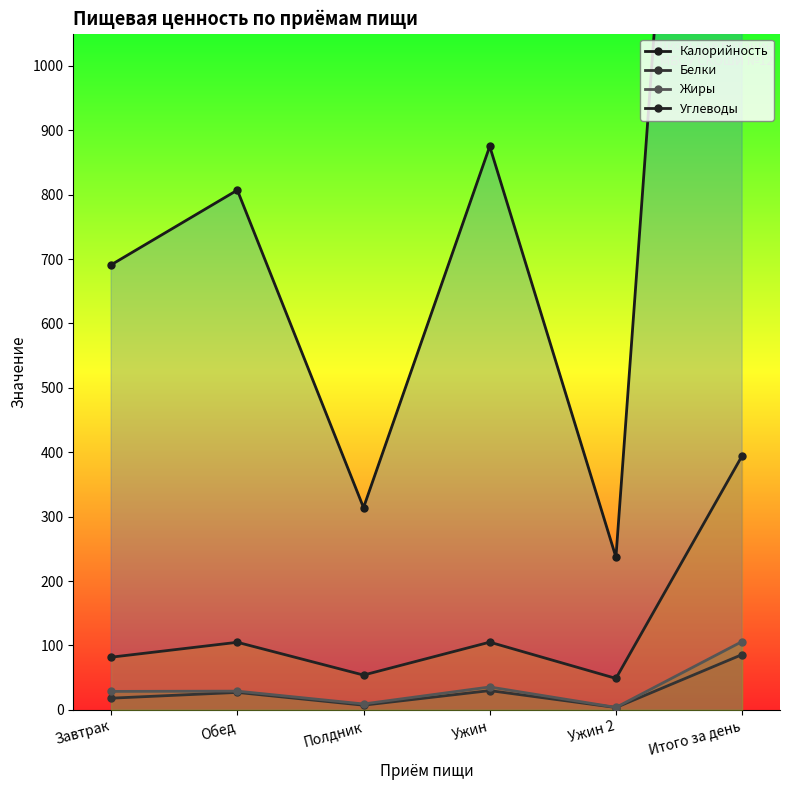

What is the difference between the Калорийность values at Ужин 2 and Ужин?

638.0